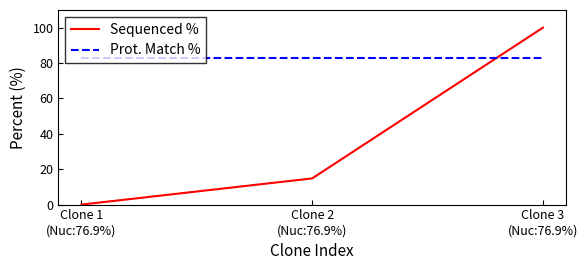

What is the sum of the Prot. Match % values at Clone 1
(Nuc:76.9%) and Clone 3
(Nuc:76.9%)?

166.2